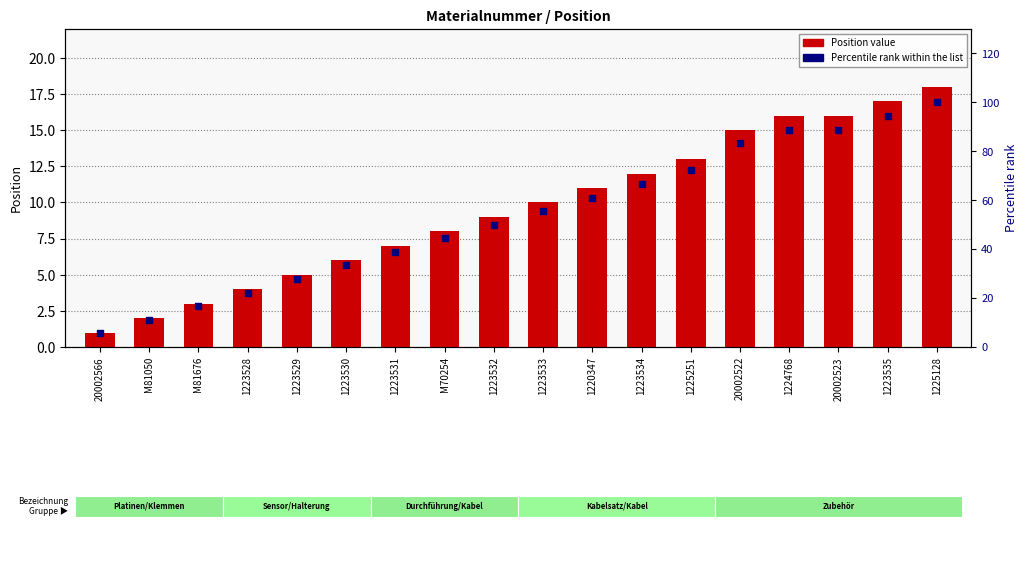

Which series has the largest Y range (max minus min)?

Percentile rank within the list